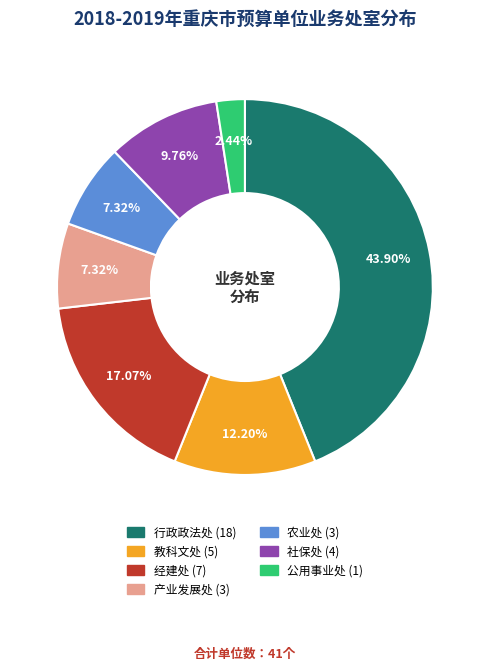

Is there a majority slice in this chart?

No